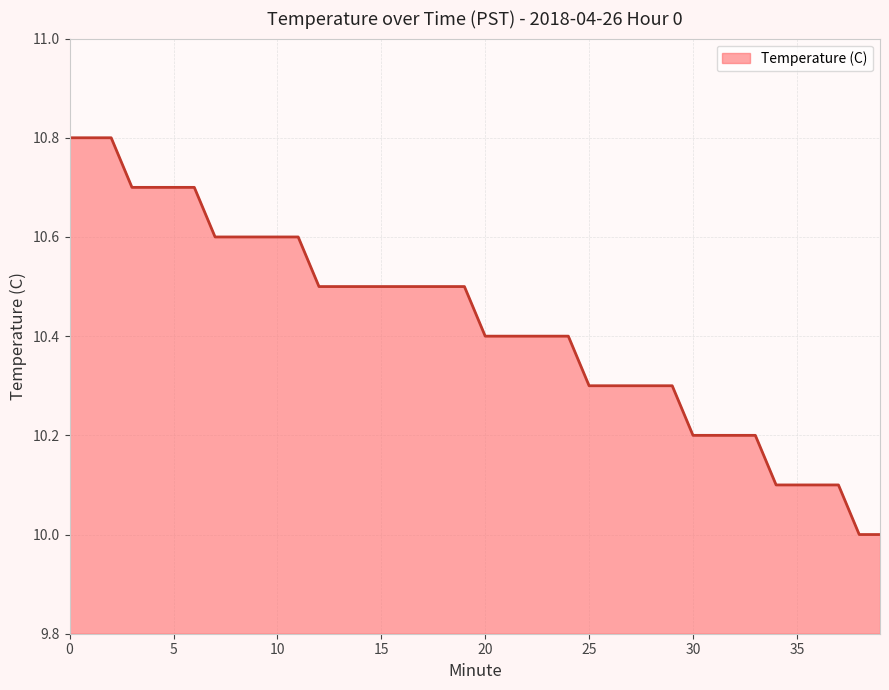

What is the greatest value displayed?

10.8